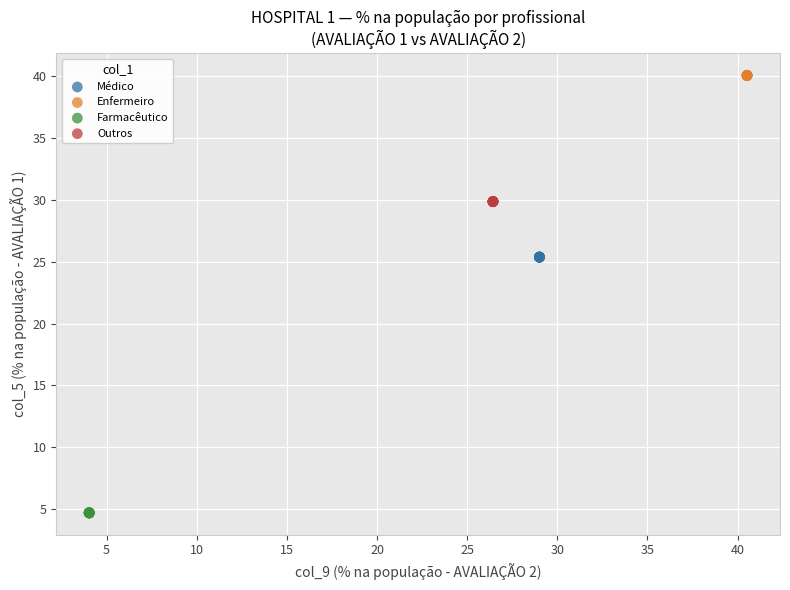

Which series contains the highest Y value?

Enfermeiro